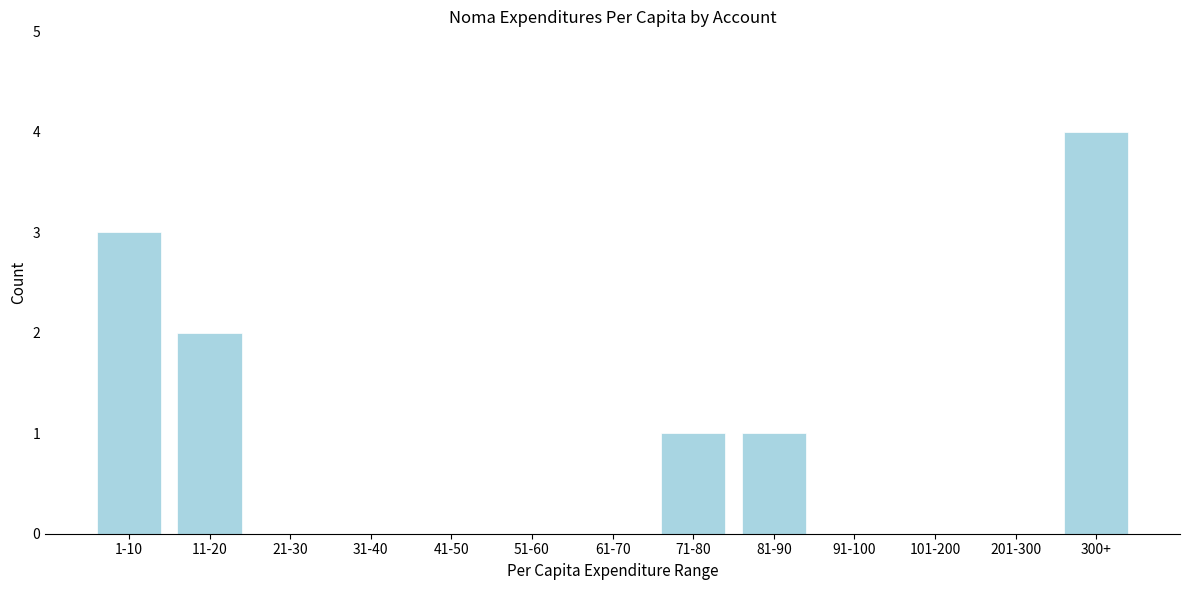

Reading left to right, what are all the values shown in this chart?

1-10=3	11-20=2	21-30=0	31-40=0	41-50=0	51-60=0	61-70=0	71-80=1	81-90=1	91-100=0	101-200=0	201-300=0	300+=4